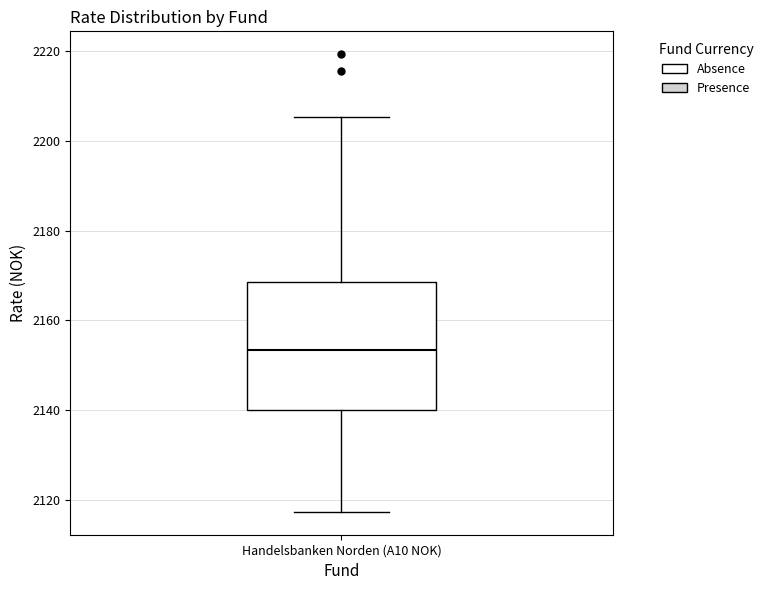

Read this box plot against the y-axis: the position of the median line, the range covered by the box, and the ends of both whiskers. The values are not printed on the chart, so give them approximately, as read against the axis.

median 2154, box 2140 to 2168, whiskers 2118 to 2206